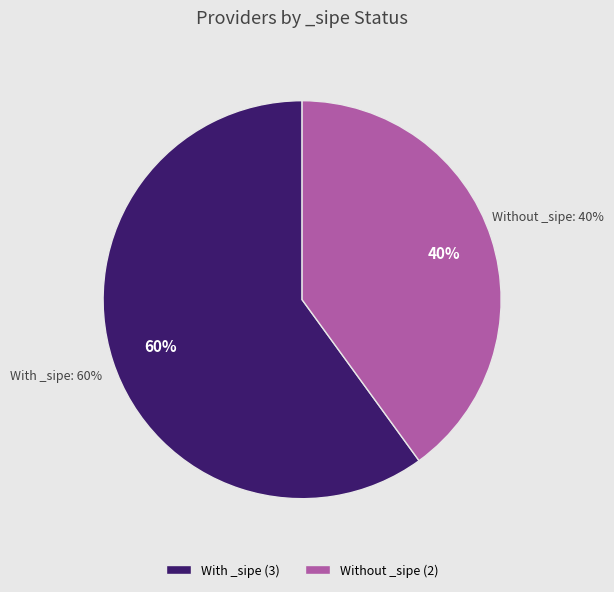

Is it true that VOLNEI JAIR FLOSS is 41% of the pie?

False